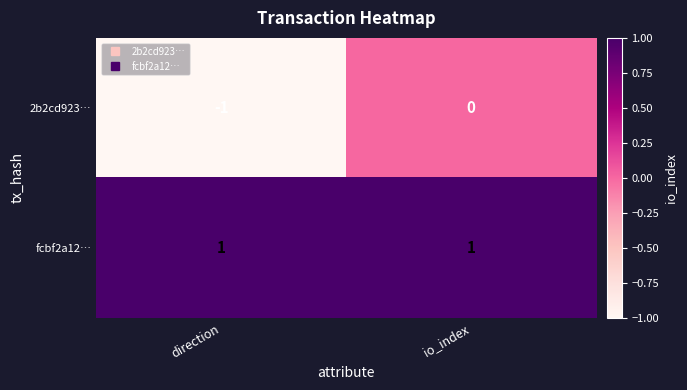

Reading left to right, list all the values displayed in this chart.

2b2cd923…: -1	0
fcbf2a12…: 1	1